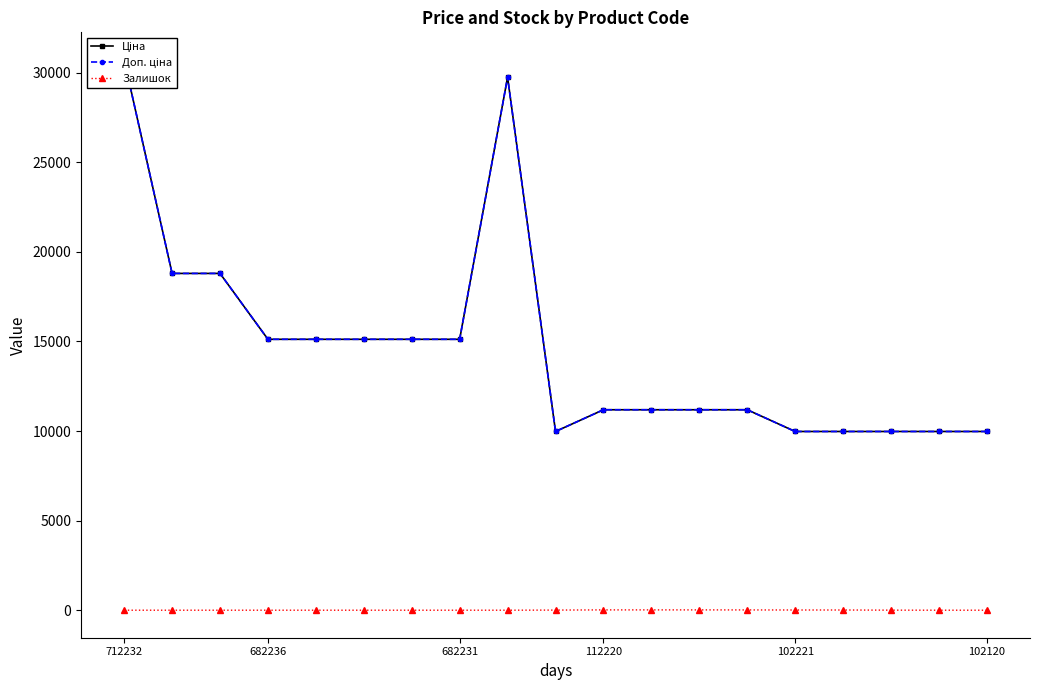

At 712232, list the series in order from largest to smallest.

Ціна, Доп. ціна, Залишок